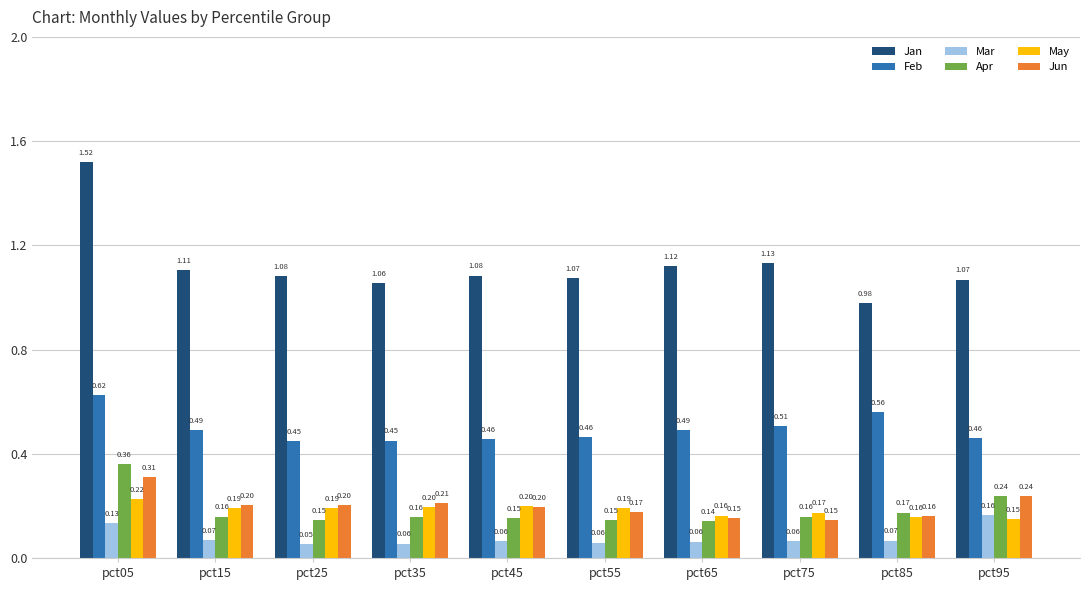

Which series changed the most between pct25 and pct35?

Jan